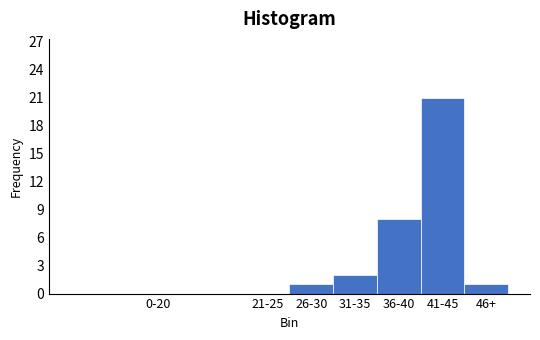

Reading left to right, what are all the values shown in this chart?

0-20=0	21-25=0	26-30=1	31-35=2	36-40=8	41-45=21	46+=1